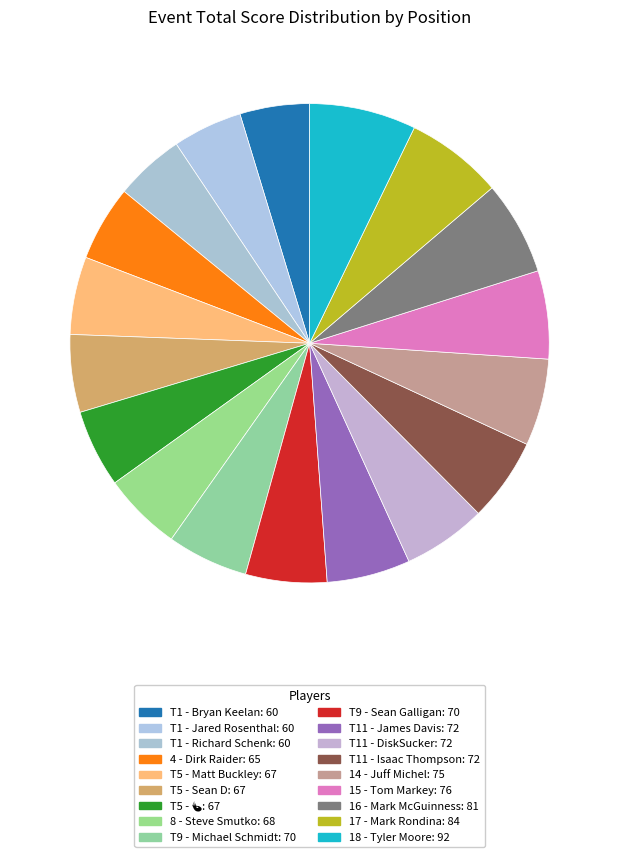

How many slices are in this pie chart?

18